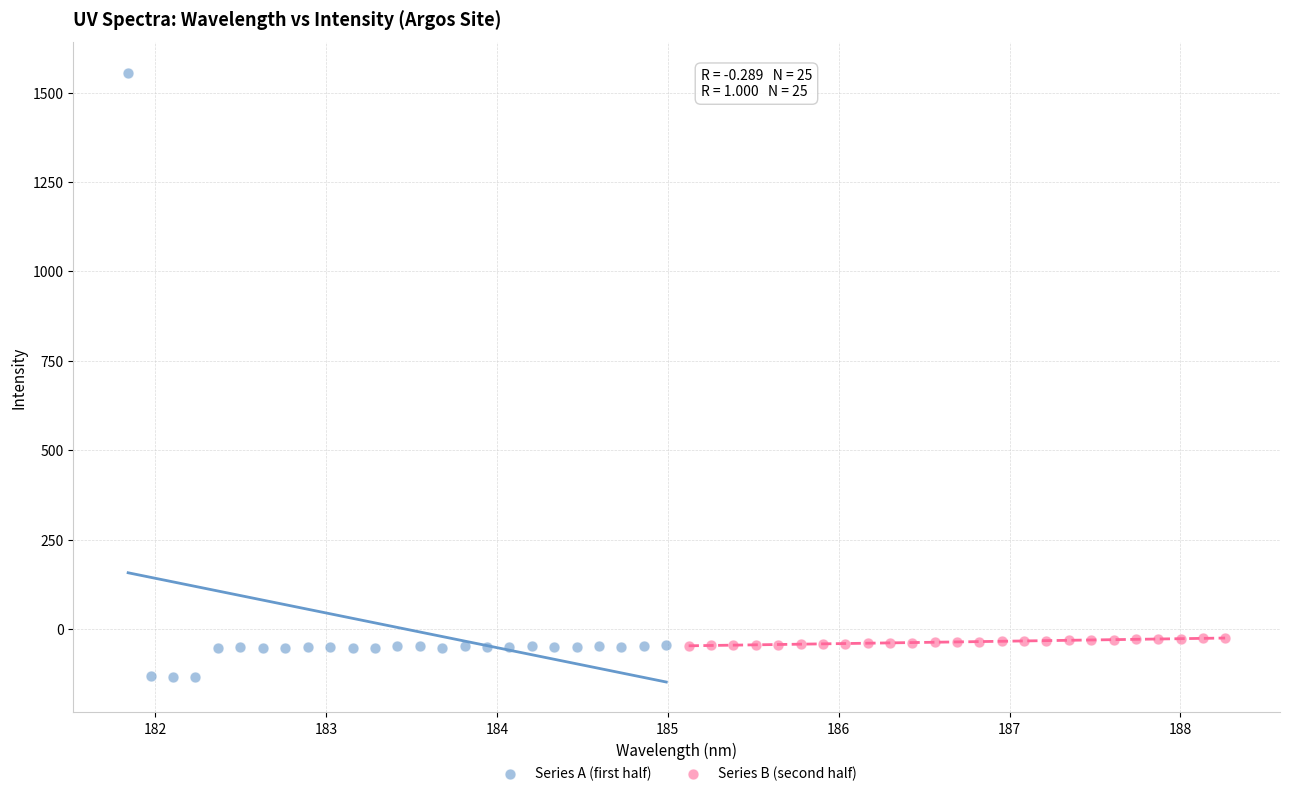

Which series has the largest Y range (max minus min)?

Series A (first half)